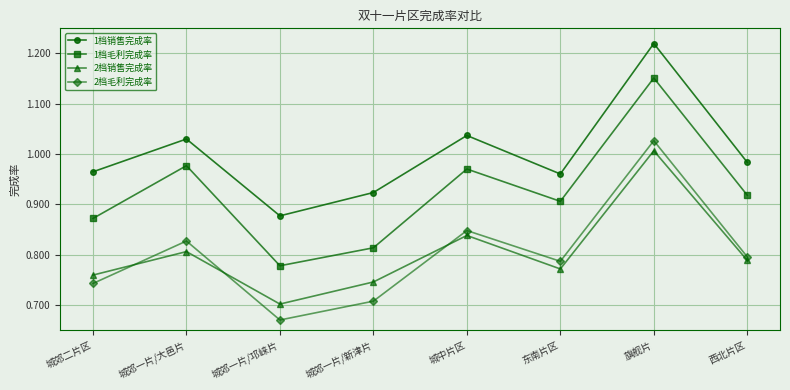

Is it true that 2档毛利完成率 equals 0.4 at 城郊一片/邛崃片?

False